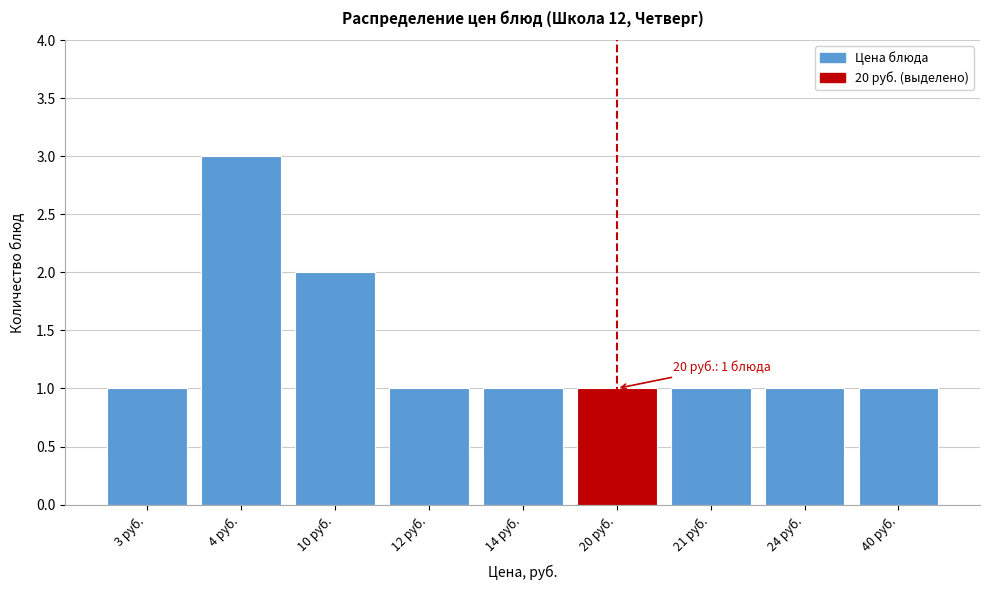

Reading right to left, what are all the values shown in this chart?

40 руб.=1	24 руб.=1	21 руб.=1	20 руб.=1	14 руб.=1	12 руб.=1	10 руб.=2	4 руб.=3	3 руб.=1